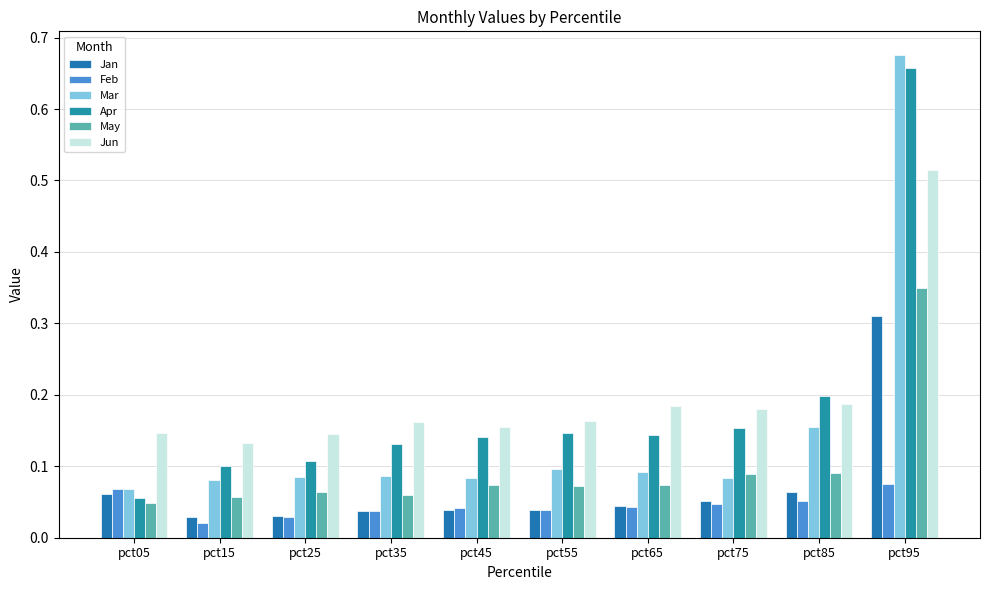

What are all the series names shown in the legend?

Jan, Feb, Mar, Apr, May, Jun